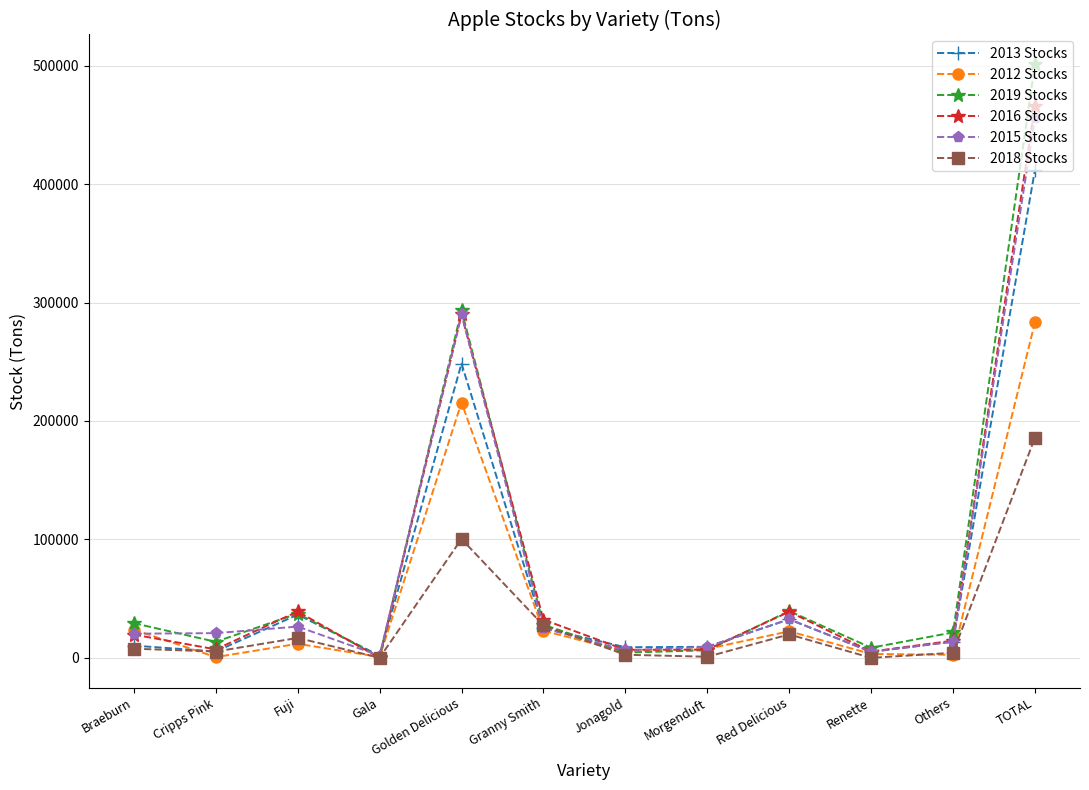

What is the difference between the highest and lowest values at TOTAL?

315433.0